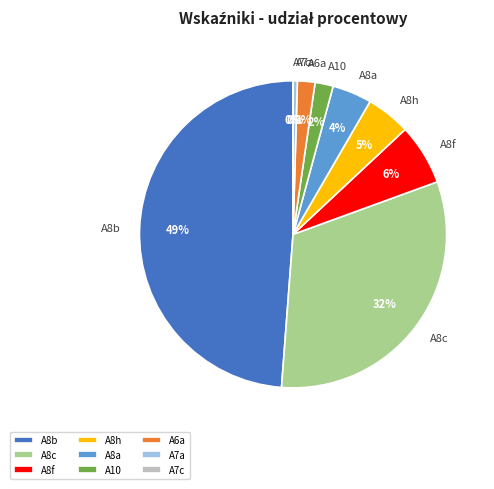

True or false: A8f accounts for 6% of the total.

True